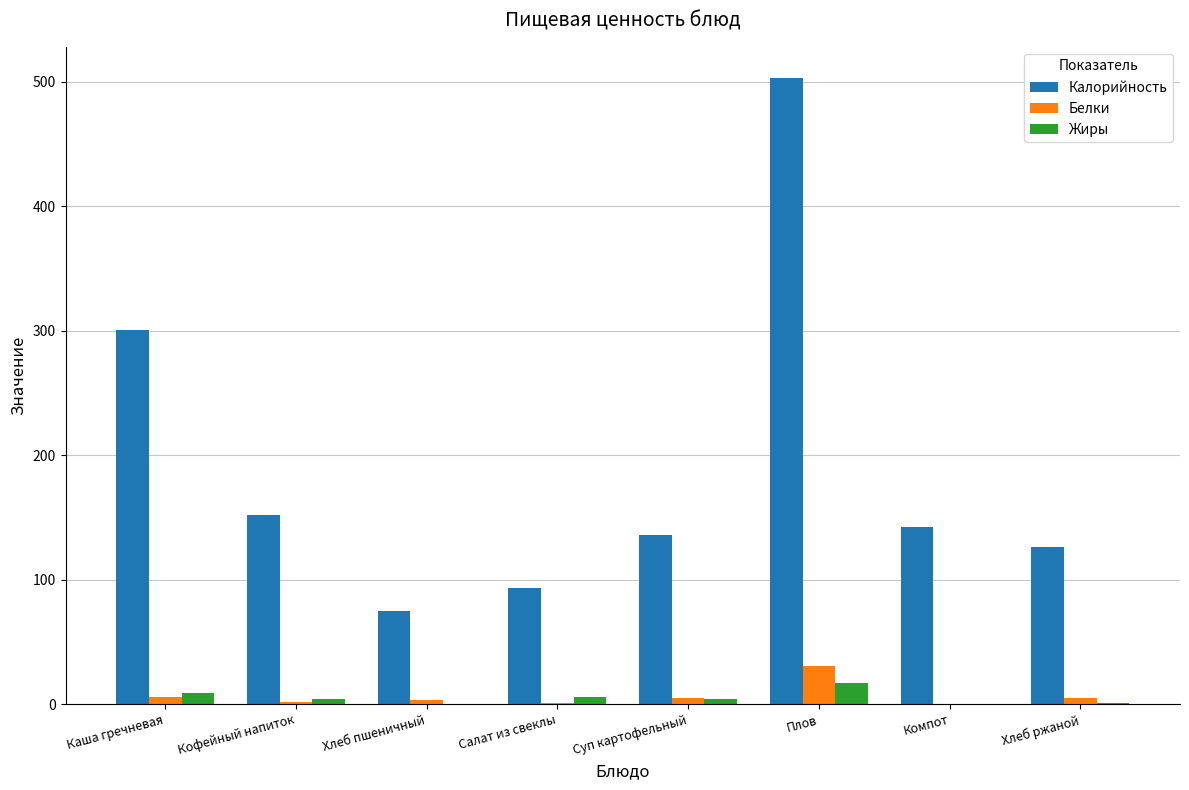

What is the average value of the Калорийность series?

191